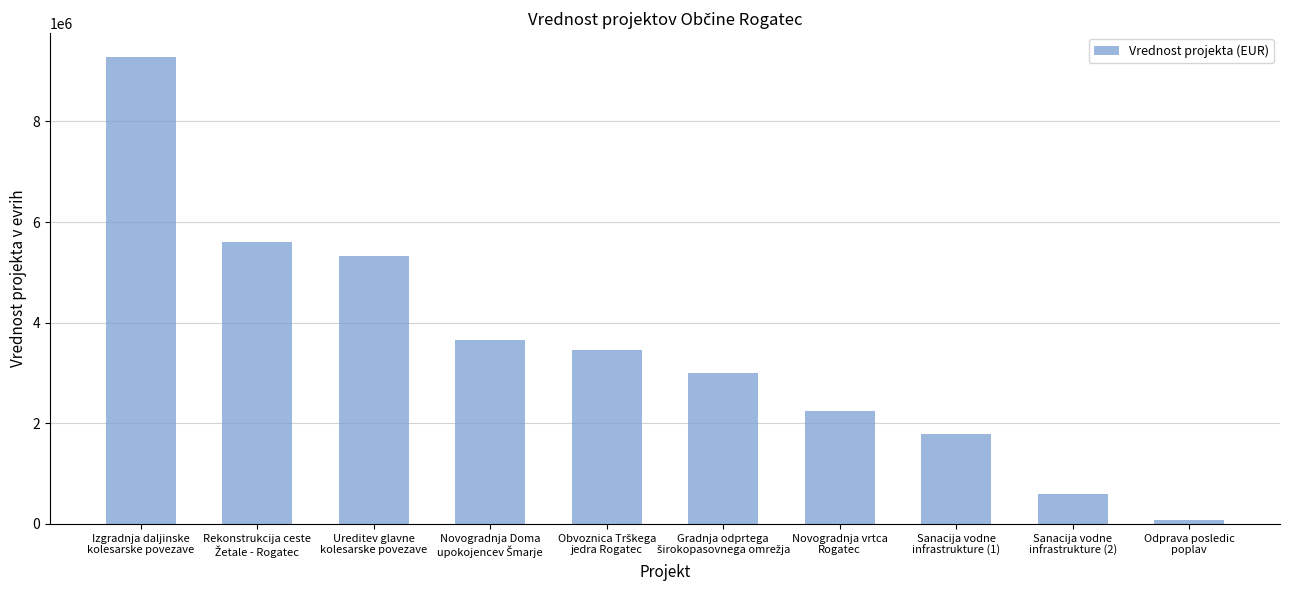

Where does the data first go above 3456075?

Izgradnja daljinske
kolesarske povezave